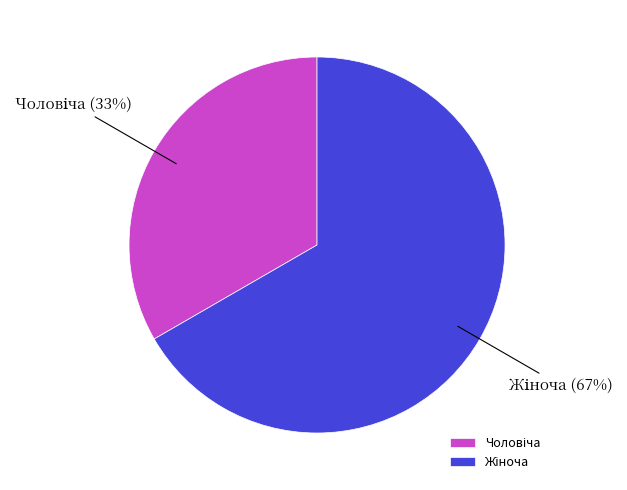

How many slices are in this pie chart?

2